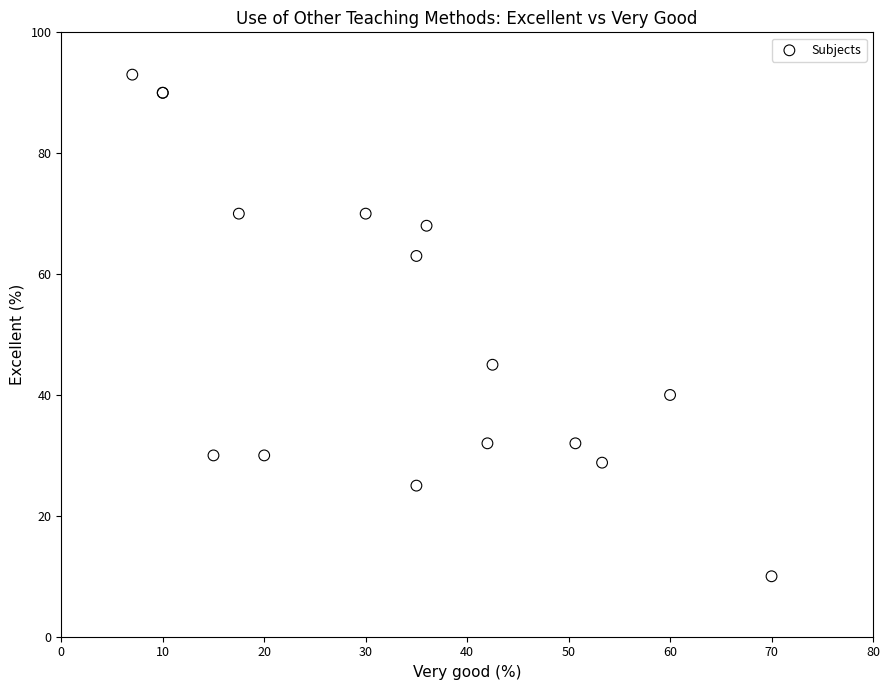

What Y value in the scatter plot is closest to 51?

45.0